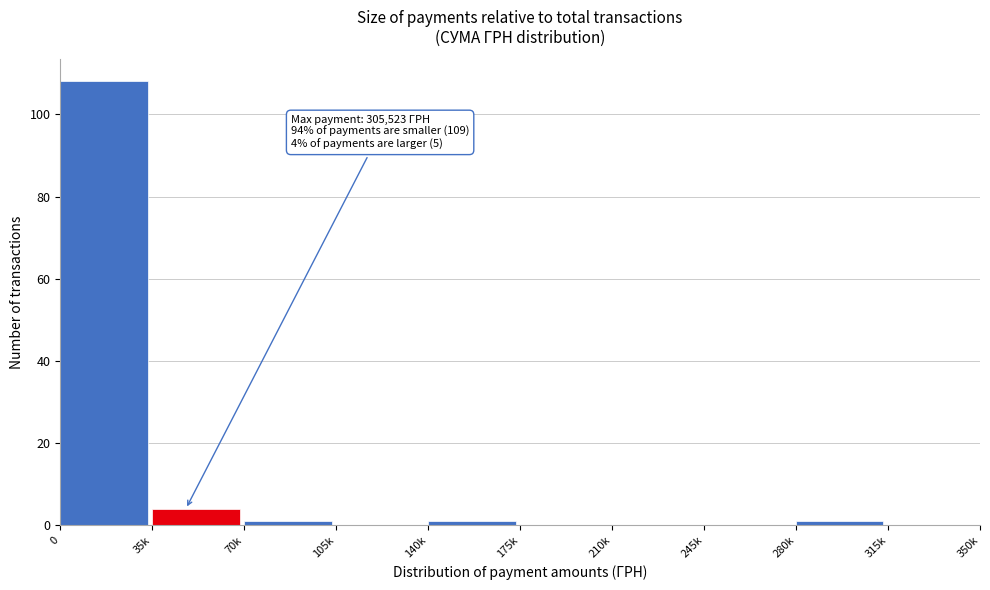

Reading left to right, transcribe all the data shown in this chart.

0=108	35k=4	70k=1	105k=0	140k=1	175k=0	210k=0	245k=0	280k=1	315k=0